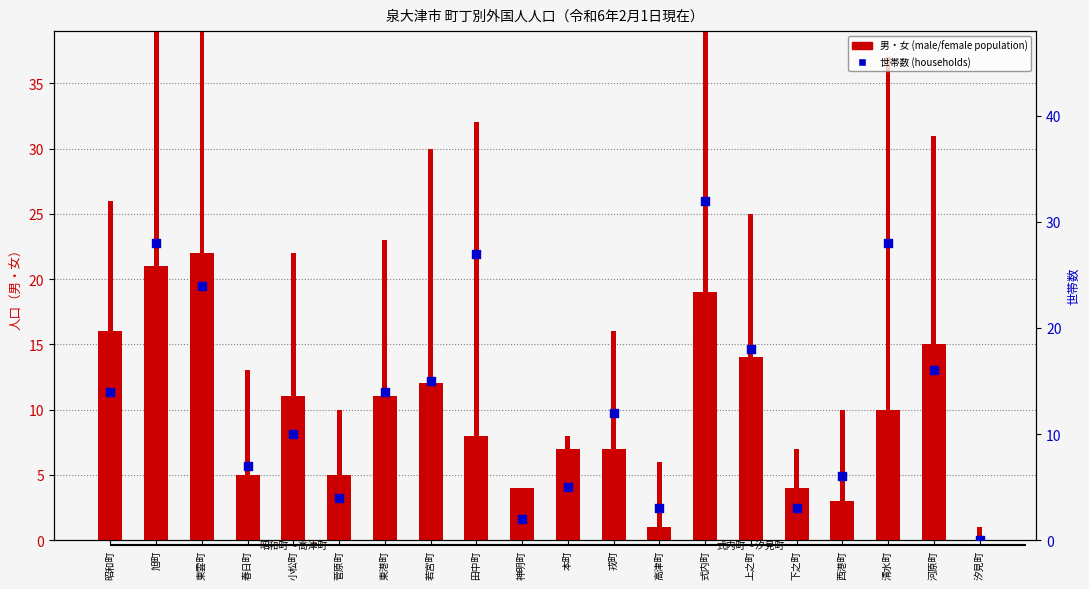

What are all the series names shown in the legend?

男 (male), 女 (female), 世帯数 (households)